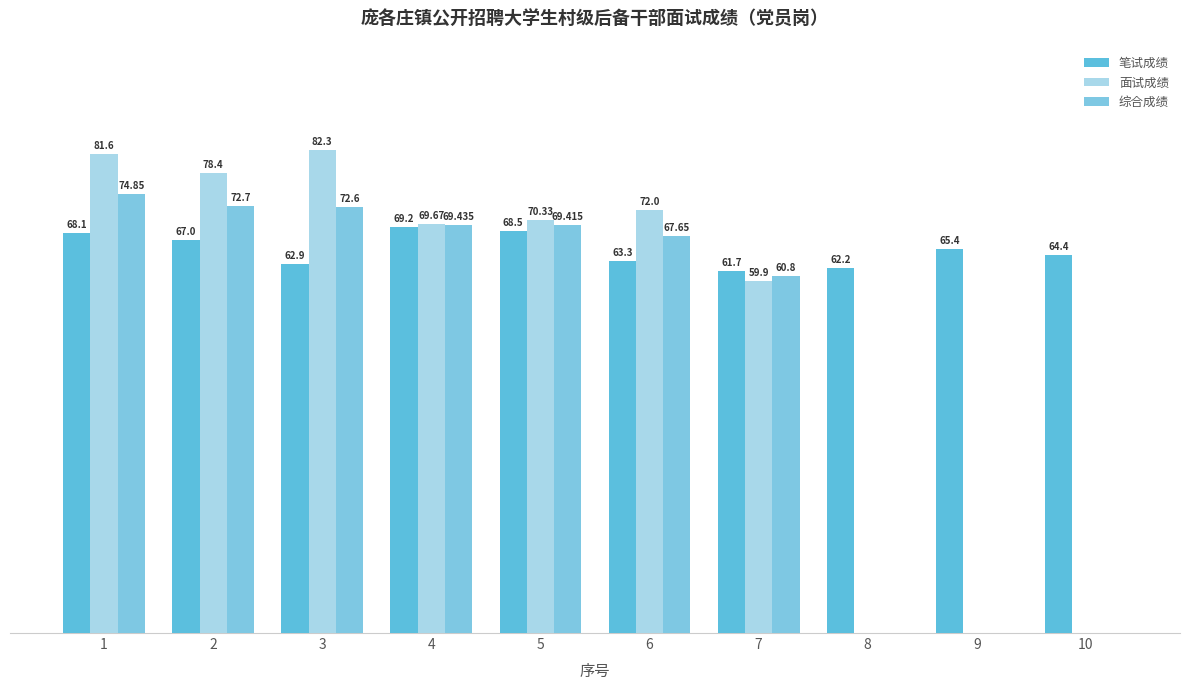

List the series in order of their overall mean, lowest first.

综合成绩, 面试成绩, 笔试成绩